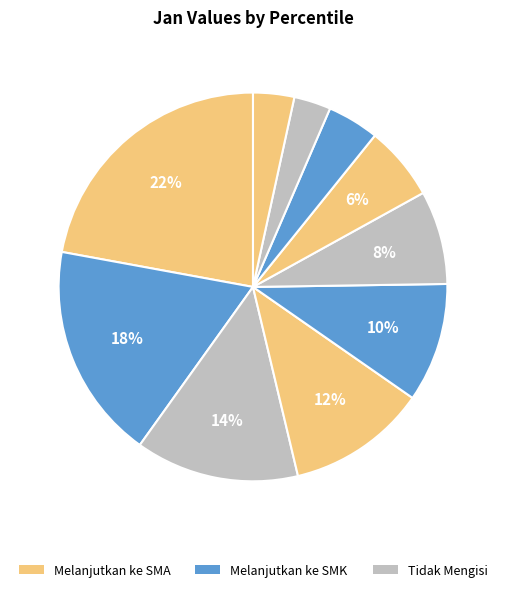

Count the number of slices in the pie.

10